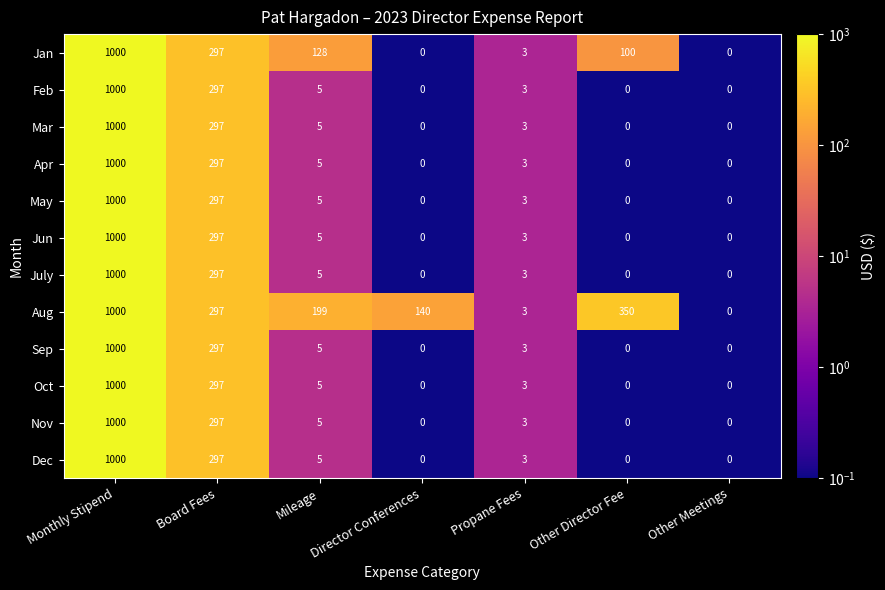

What is the smallest value displayed?

0